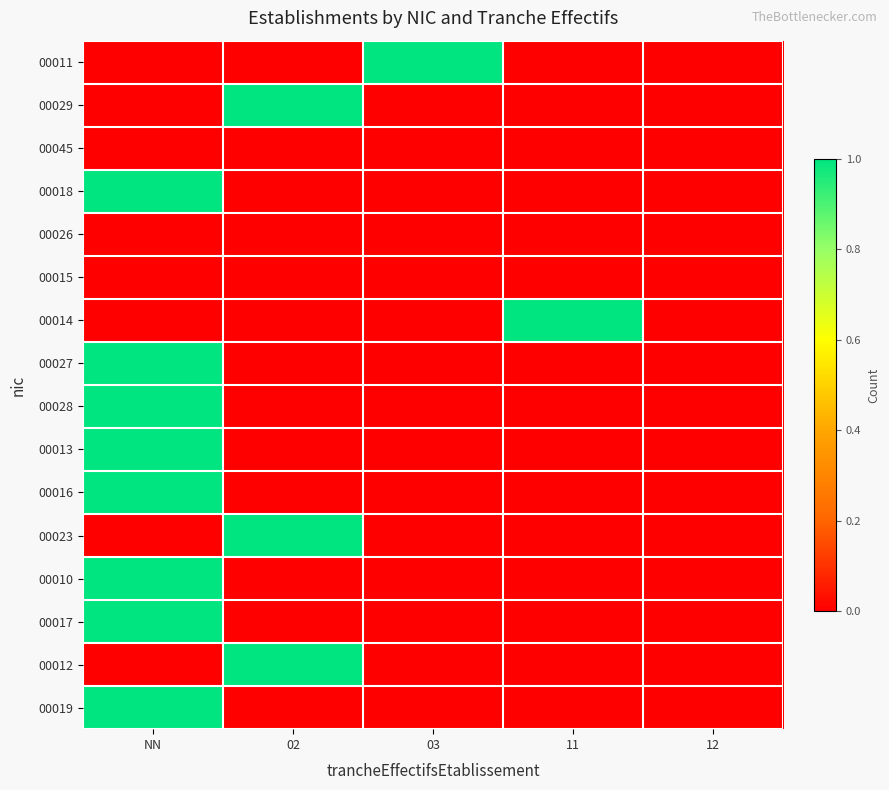

Reading left to right, transcribe all the data shown in this chart.

00011: NN=0	02=0	03=1	11=0	12=0
00029: NN=0	02=1	03=0	11=0	12=0
00045: NN=0	02=0	03=0	11=0	12=0
00018: NN=1	02=0	03=0	11=0	12=0
00026: NN=0	02=0	03=0	11=0	12=0
00015: NN=0	02=0	03=0	11=0	12=0
00014: NN=0	02=0	03=0	11=1	12=0
00027: NN=1	02=0	03=0	11=0	12=0
00028: NN=1	02=0	03=0	11=0	12=0
00013: NN=1	02=0	03=0	11=0	12=0
00016: NN=1	02=0	03=0	11=0	12=0
00023: NN=0	02=1	03=0	11=0	12=0
00010: NN=1	02=0	03=0	11=0	12=0
00017: NN=1	02=0	03=0	11=0	12=0
00012: NN=0	02=1	03=0	11=0	12=0
00019: NN=1	02=0	03=0	11=0	12=0